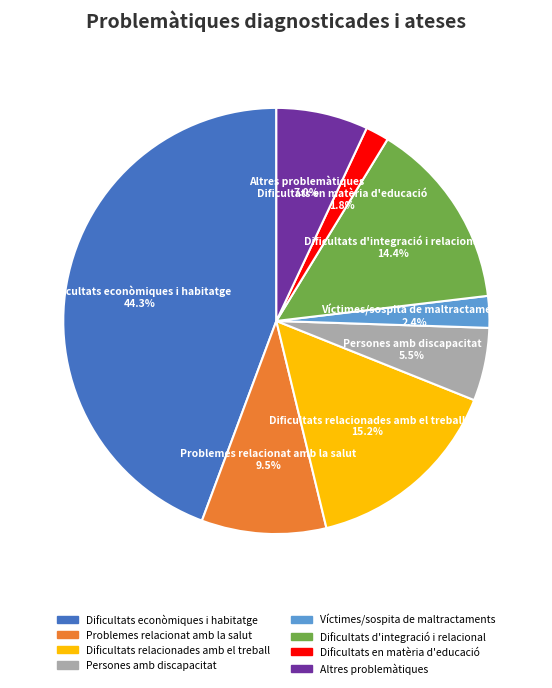

How many slices are in this pie chart?

8